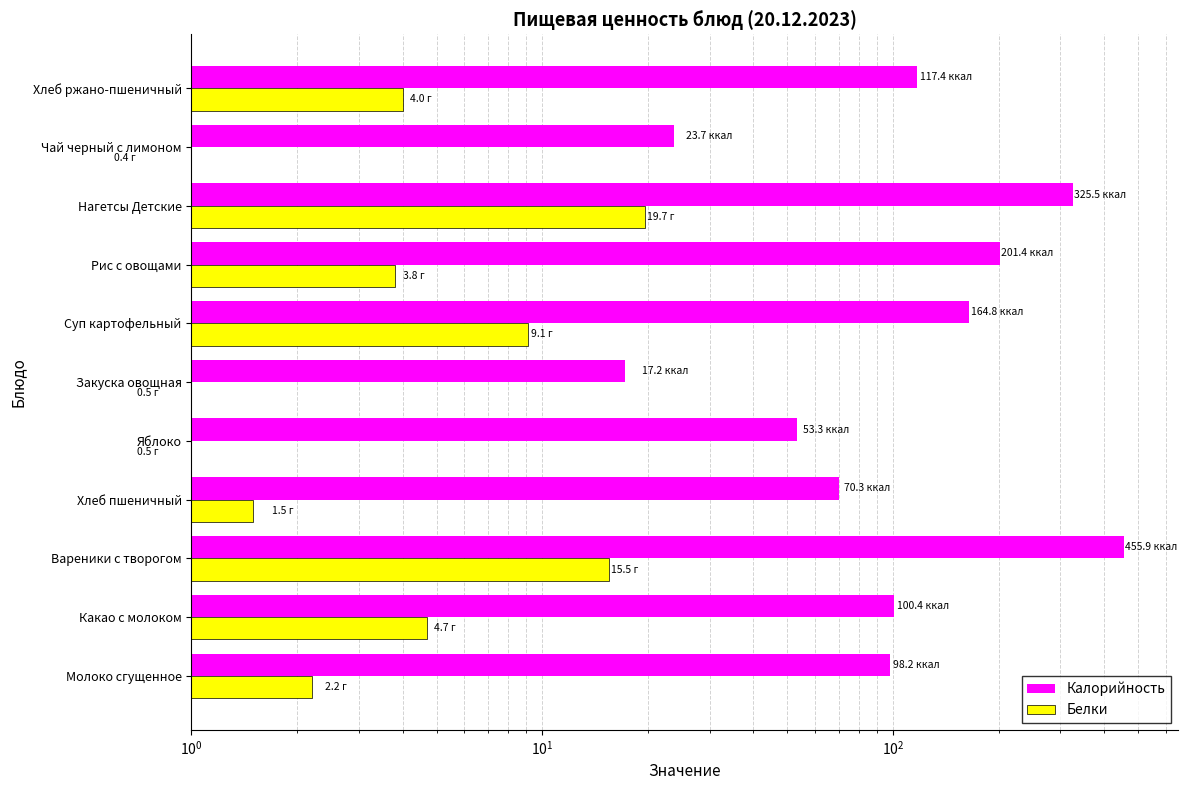

What is the difference between the maximum and second lowest values in the Белки series?

19.2